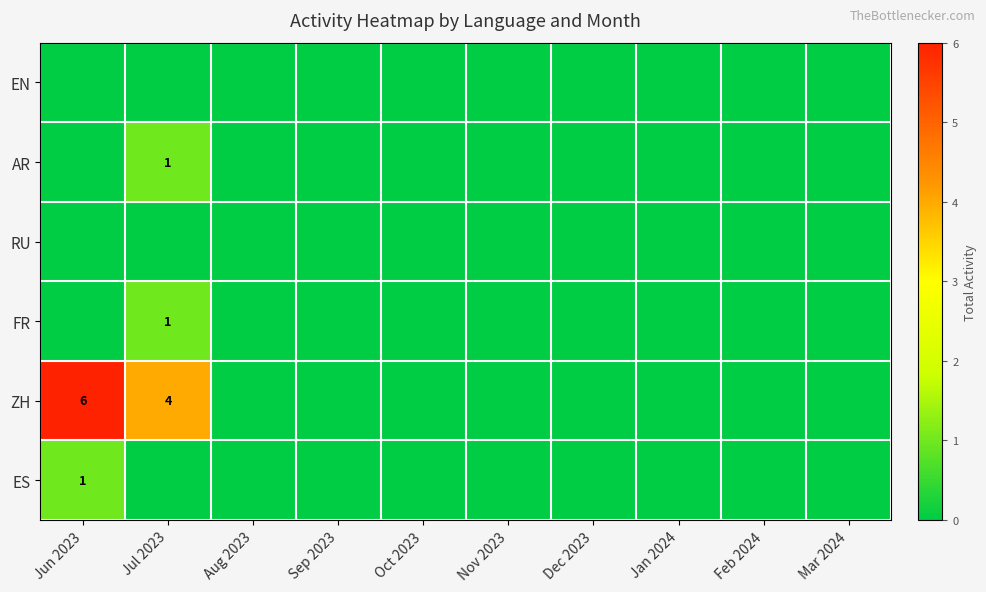

Which series has the widest spread of values?

ZH